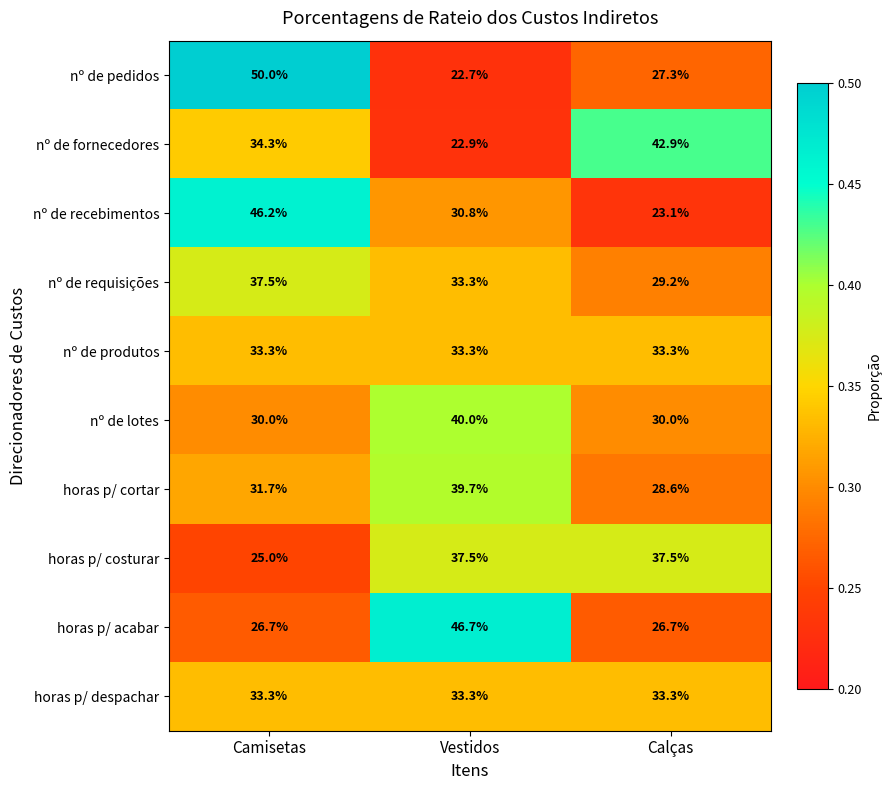

Read the nº de pedidos value at Calças.

27.3